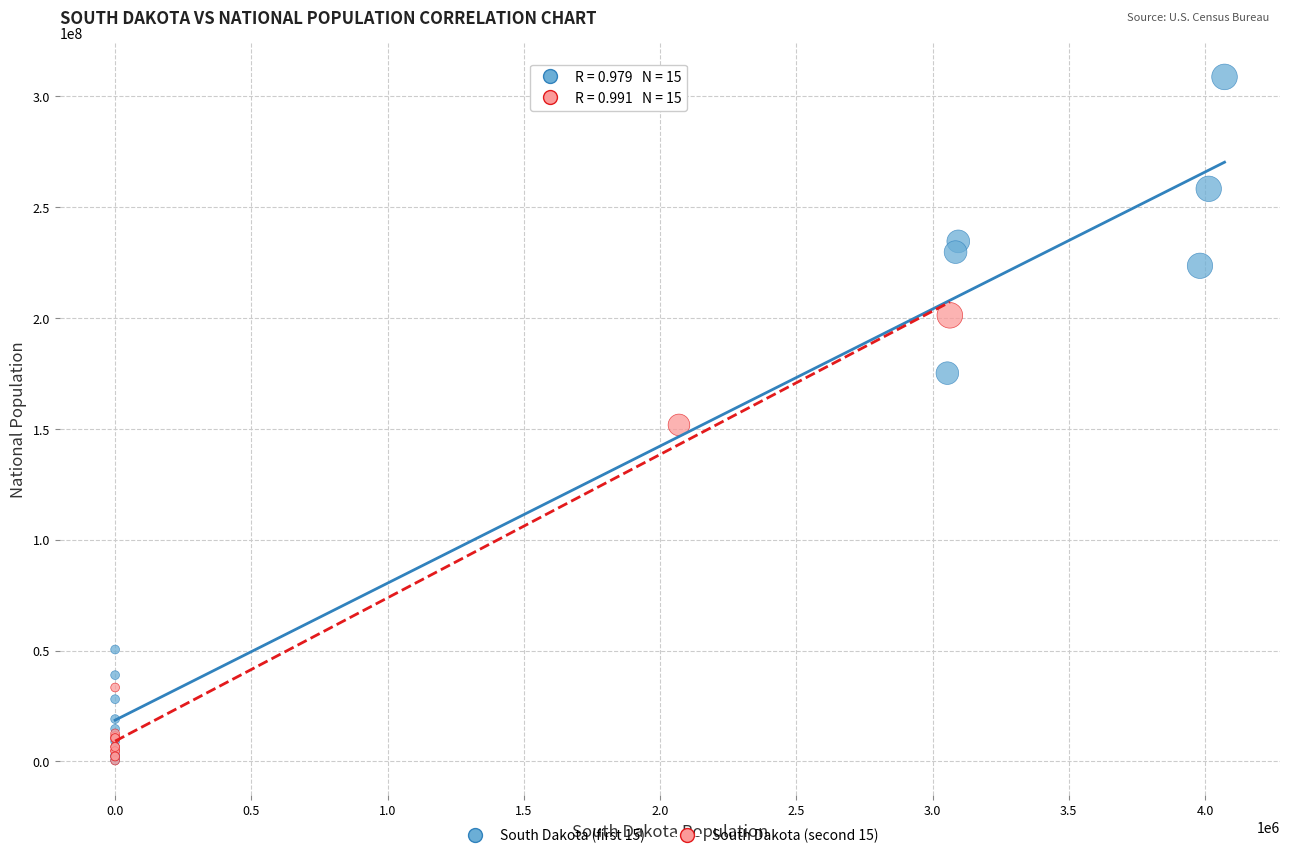

Which series contains the highest Y value?

South Dakota (first 15)